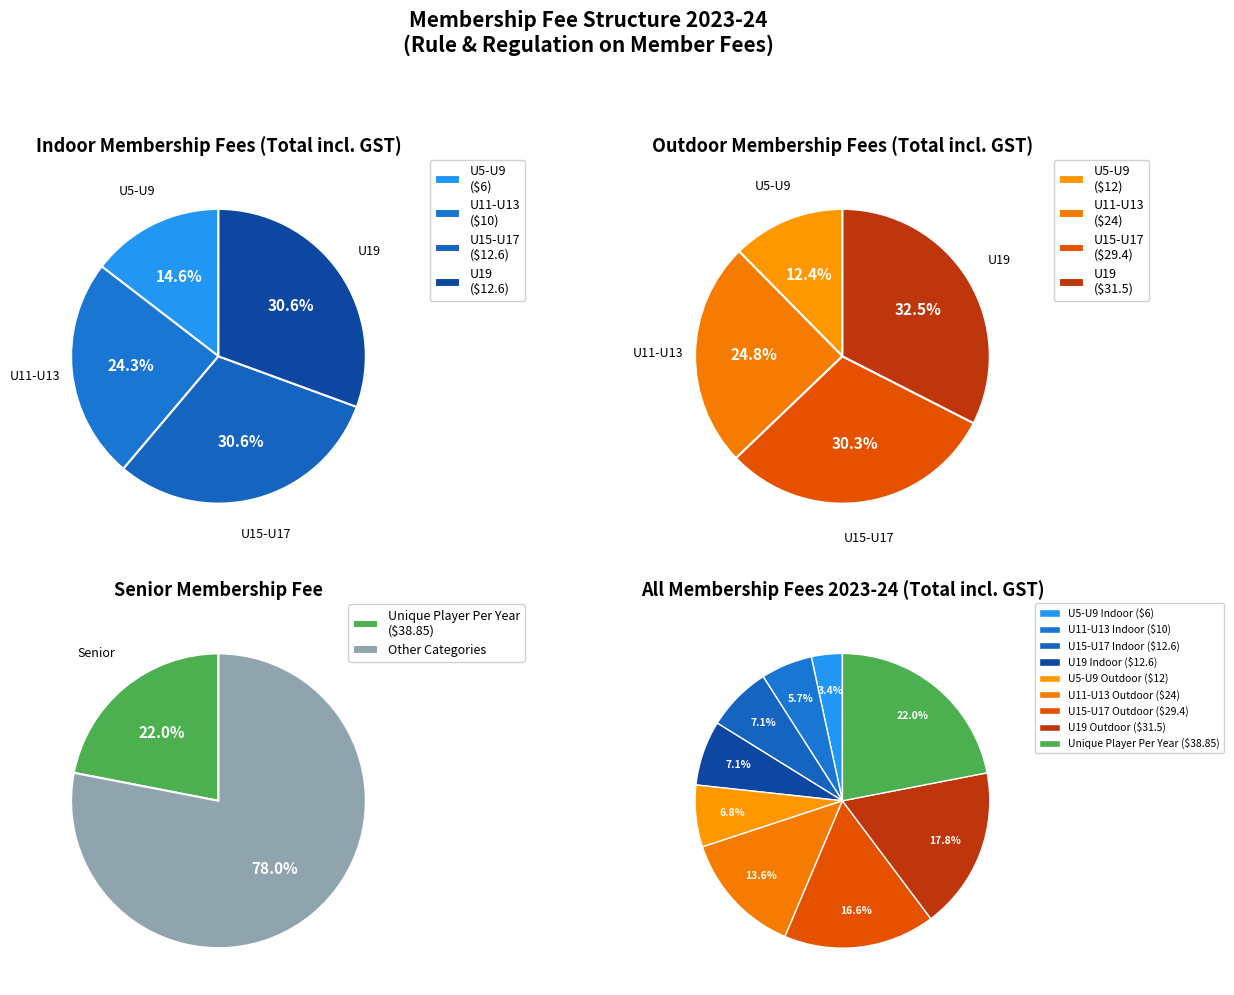

To the nearest percent, what is the average slice percentage?

25%